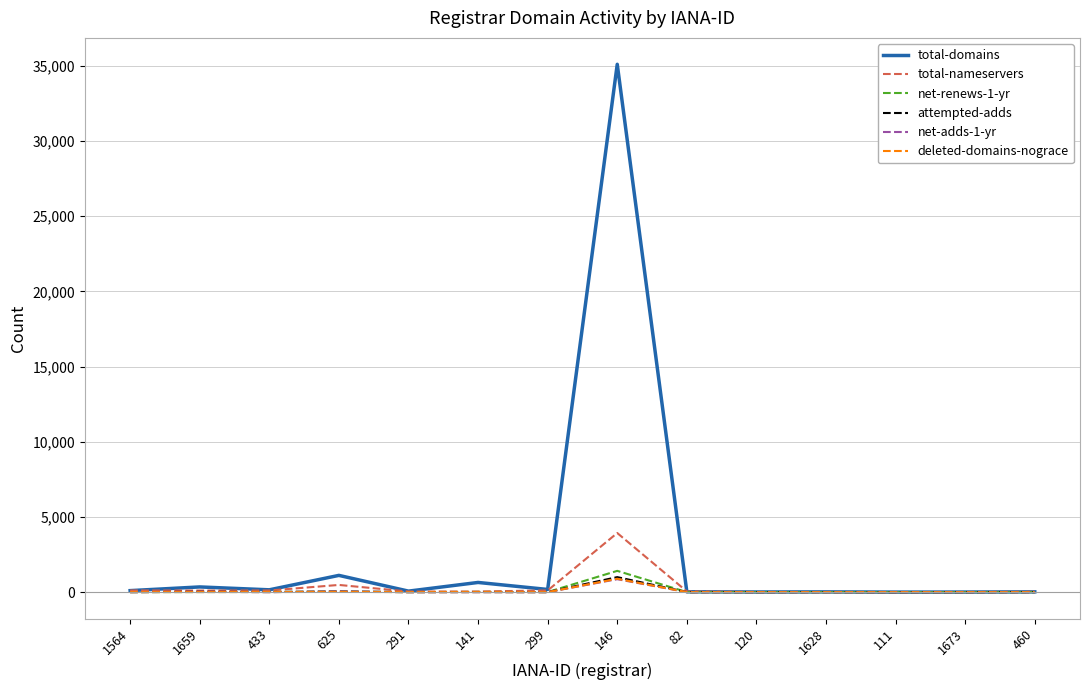

What is the maximum value shown in the chart?

35101